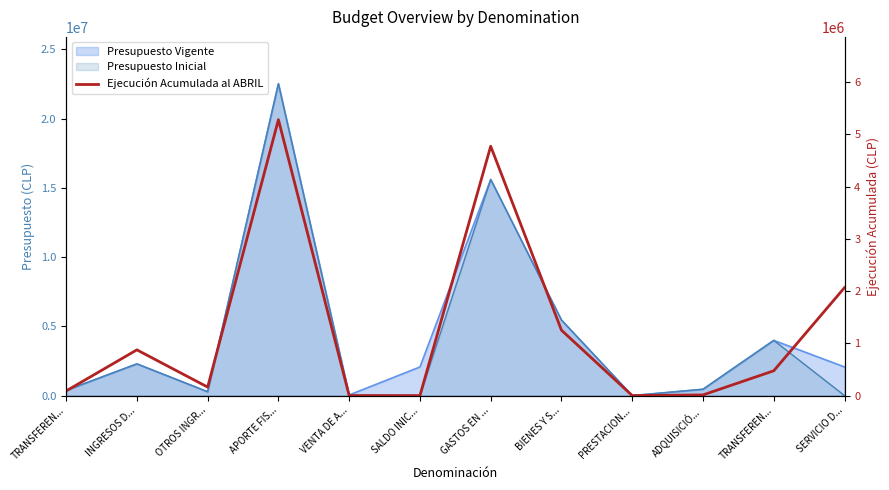

Where is the first local maximum?

INGRESOS D...